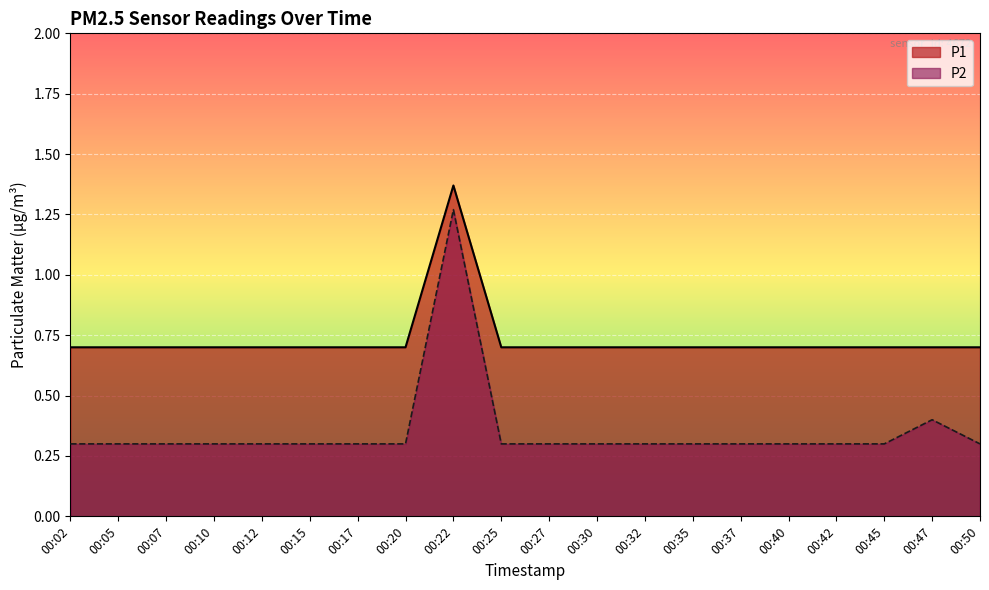

How many interior local peaks does the P1 series have?

1